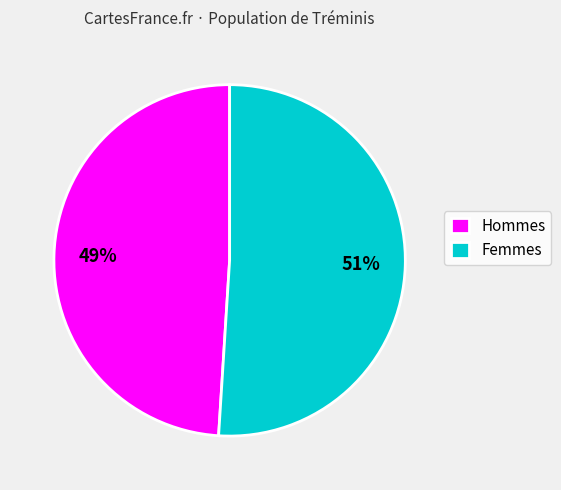

Is it true that Hommes is 61% of the pie?

False